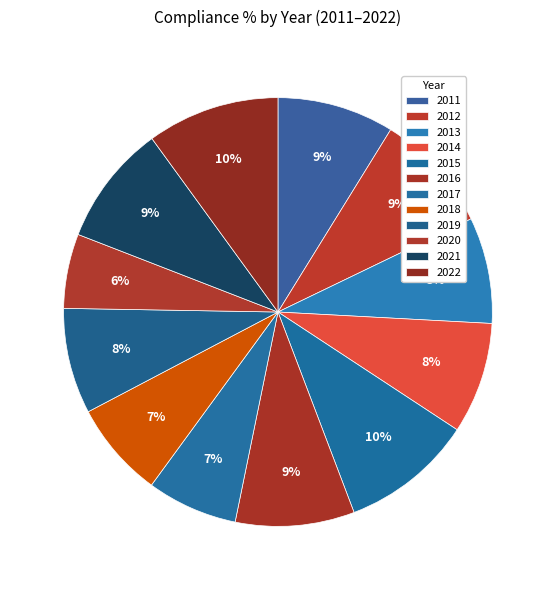

Count the number of slices in the pie.

12